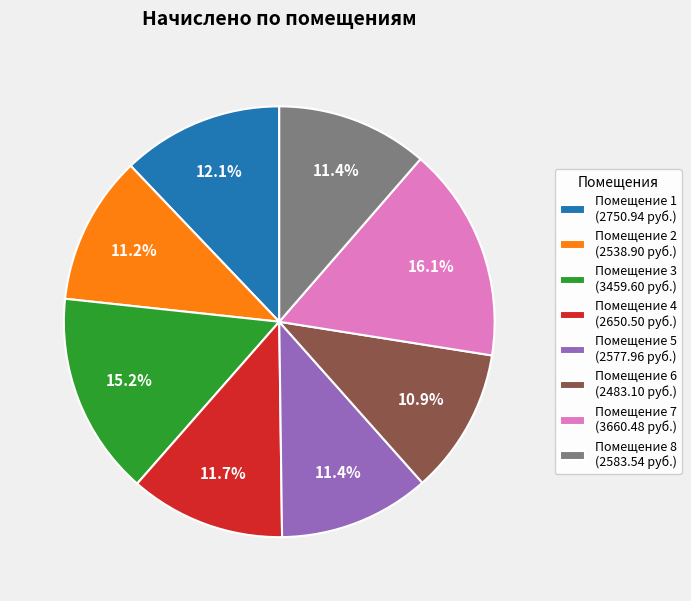

Approximately how many times larger is the value at Помещение 8 (2583.54 руб.) compared to Помещение 6 (2483.10 руб.)?

1.0